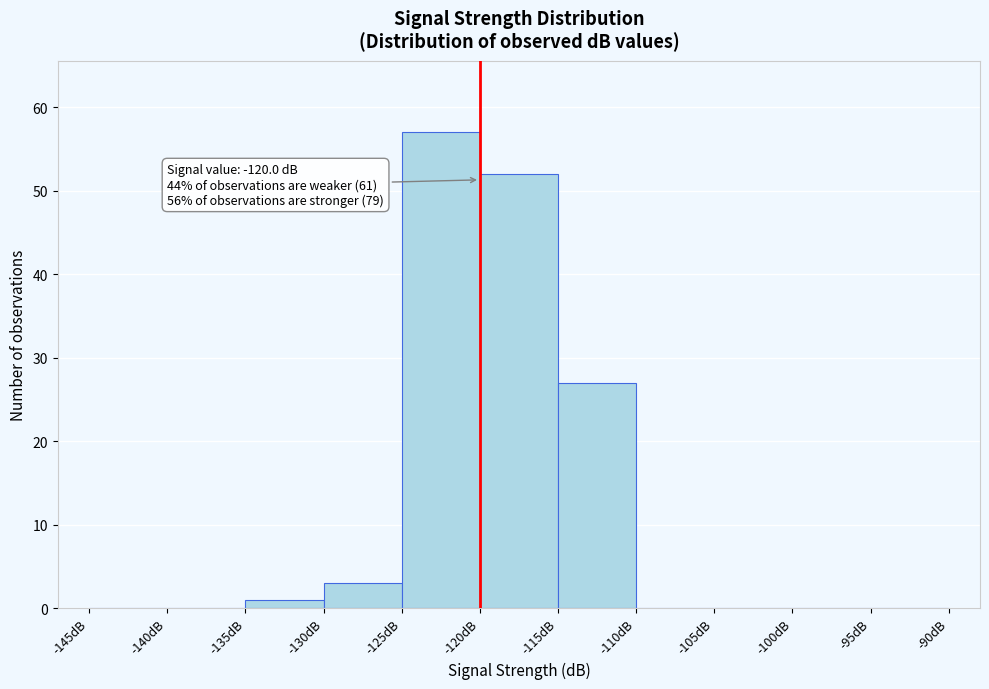

Which range on the x-axis has the tallest bar?

-125 to -120